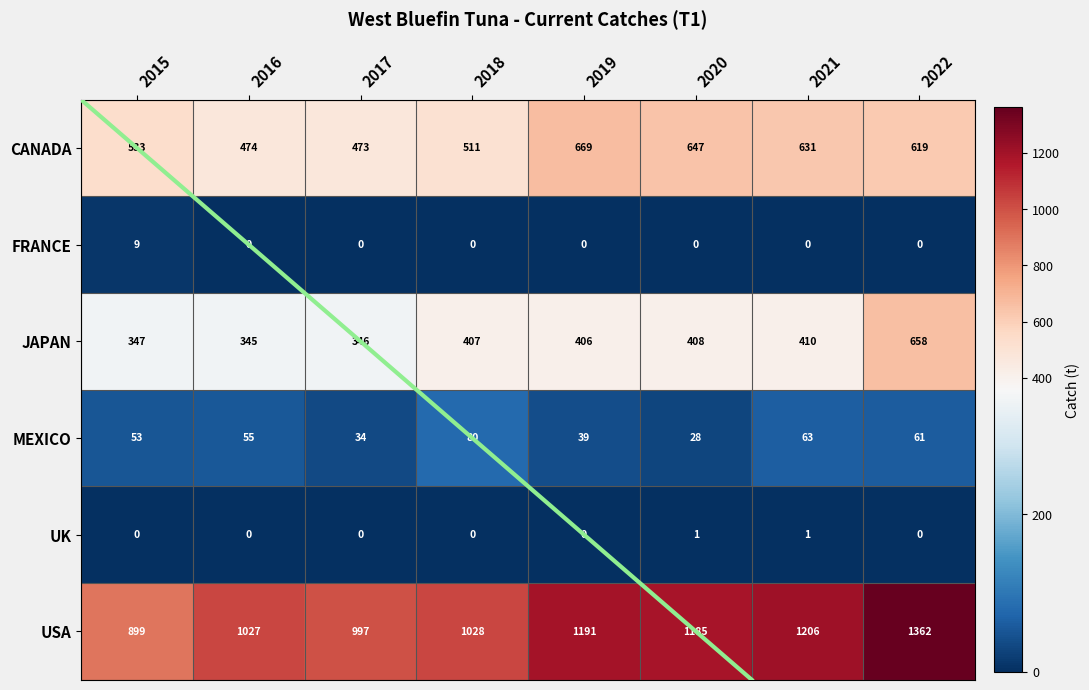

Rank the series at 2015 from lowest to highest value.

UK, FRANCE, MEXICO, JAPAN, CANADA, USA